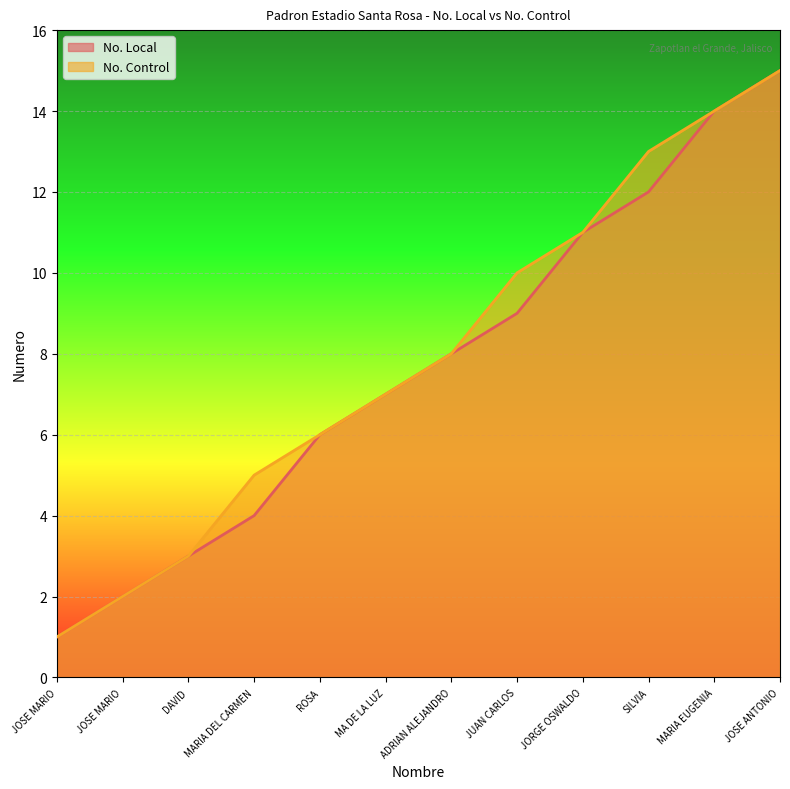

True or false: No. Control and No. Local cross at least once.

False